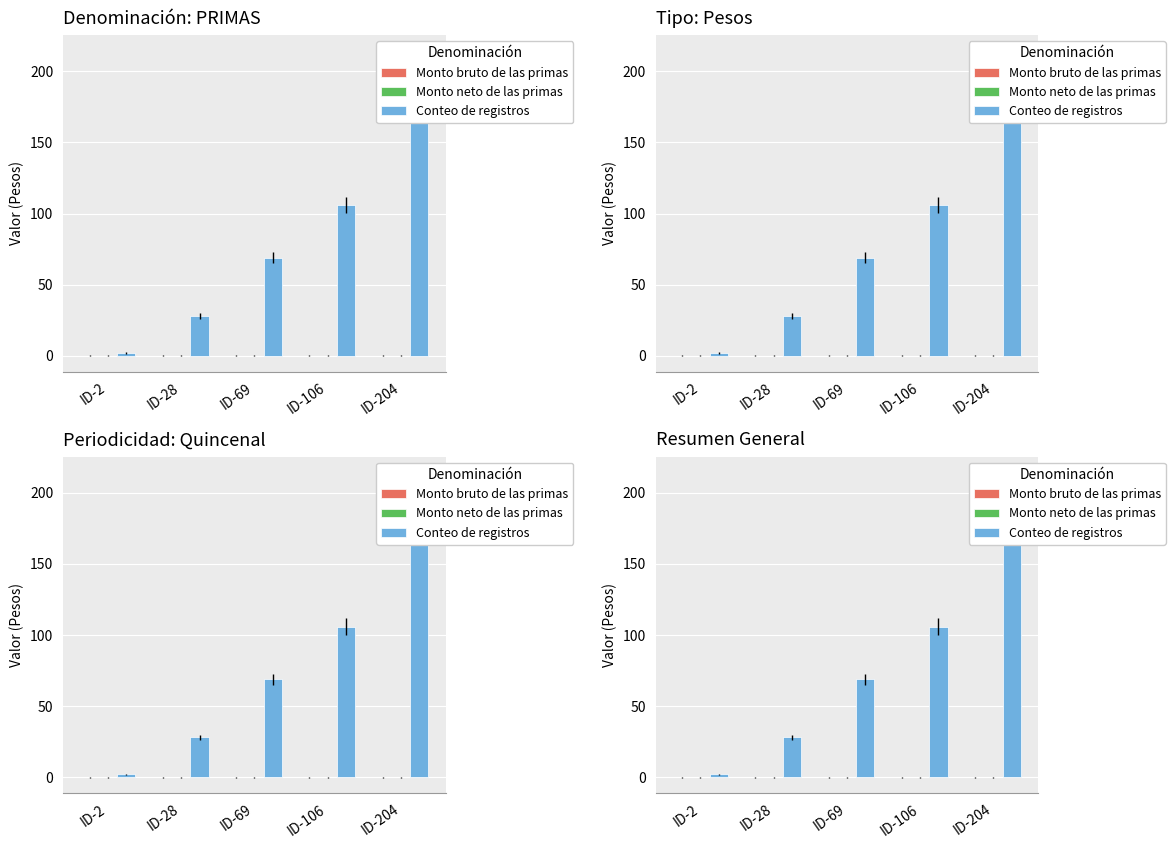

Rank the categories by Monto neto de las primas value from highest to lowest.

ID-2, ID-28, ID-69, ID-106, ID-204